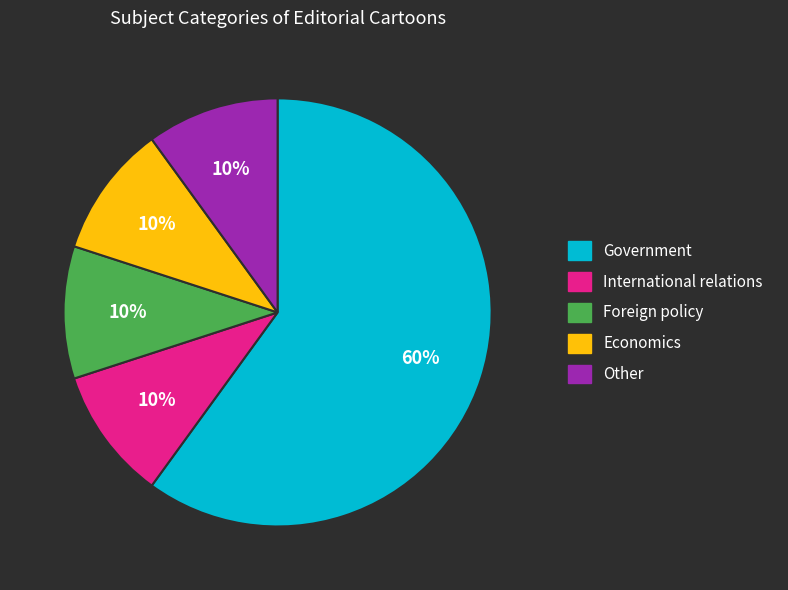

Which has a higher value, Government or Economics?

Government